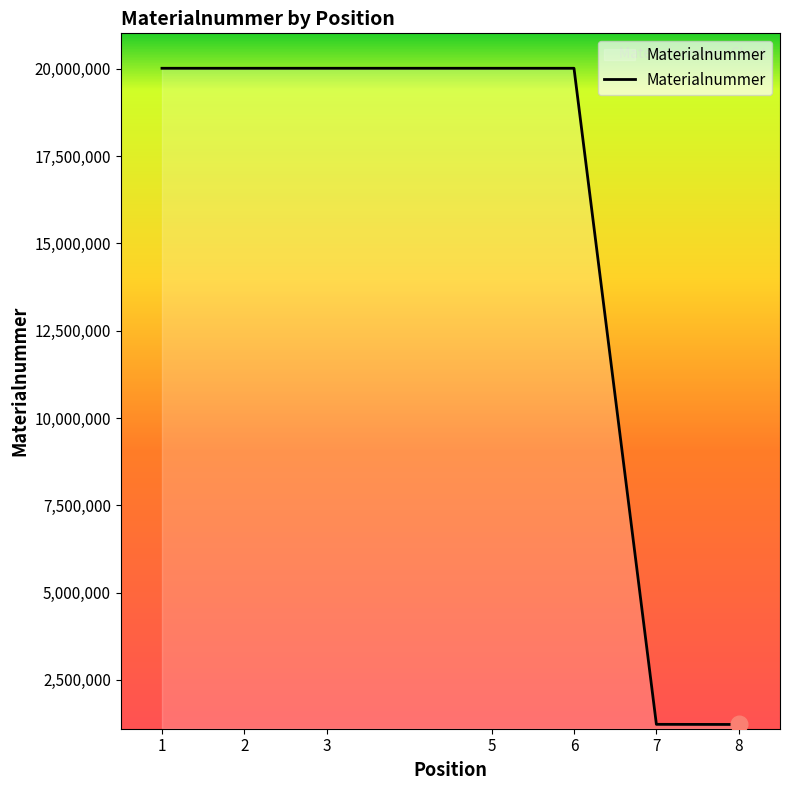

What is the sum of the values at 8 and 5?

21238533